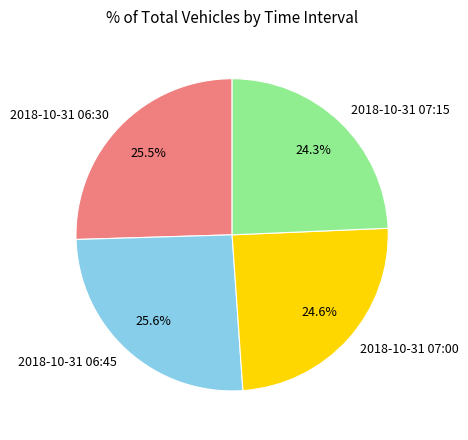

Is the sum of 2018-10-31 06:45 and 2018-10-31 07:00 greater than half?

Yes